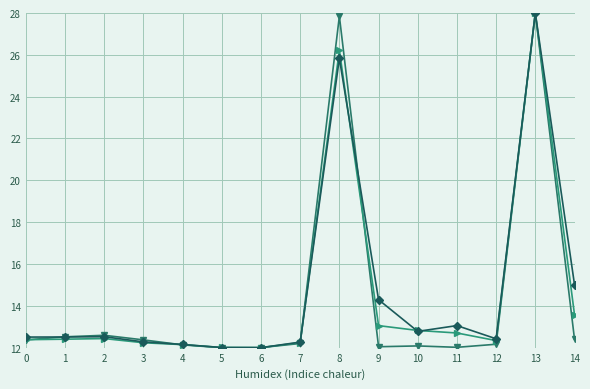

What is the greatest value displayed?

28.0